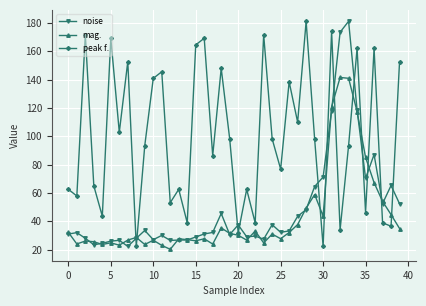

Which series has the largest total across all categories?

peak f.